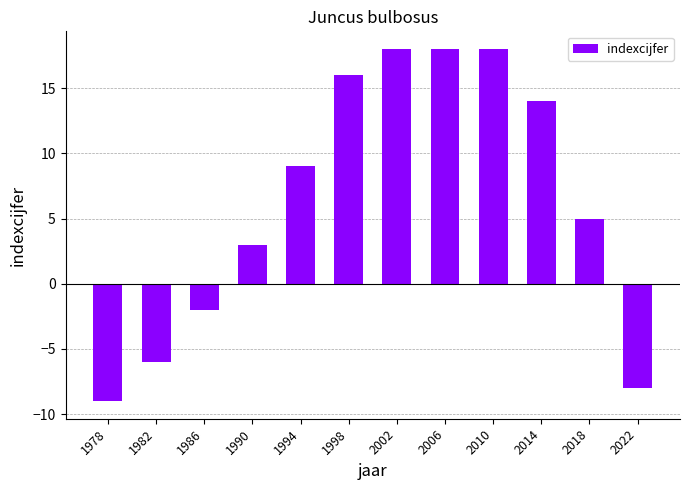

What is the difference between the second highest and minimum values?

27